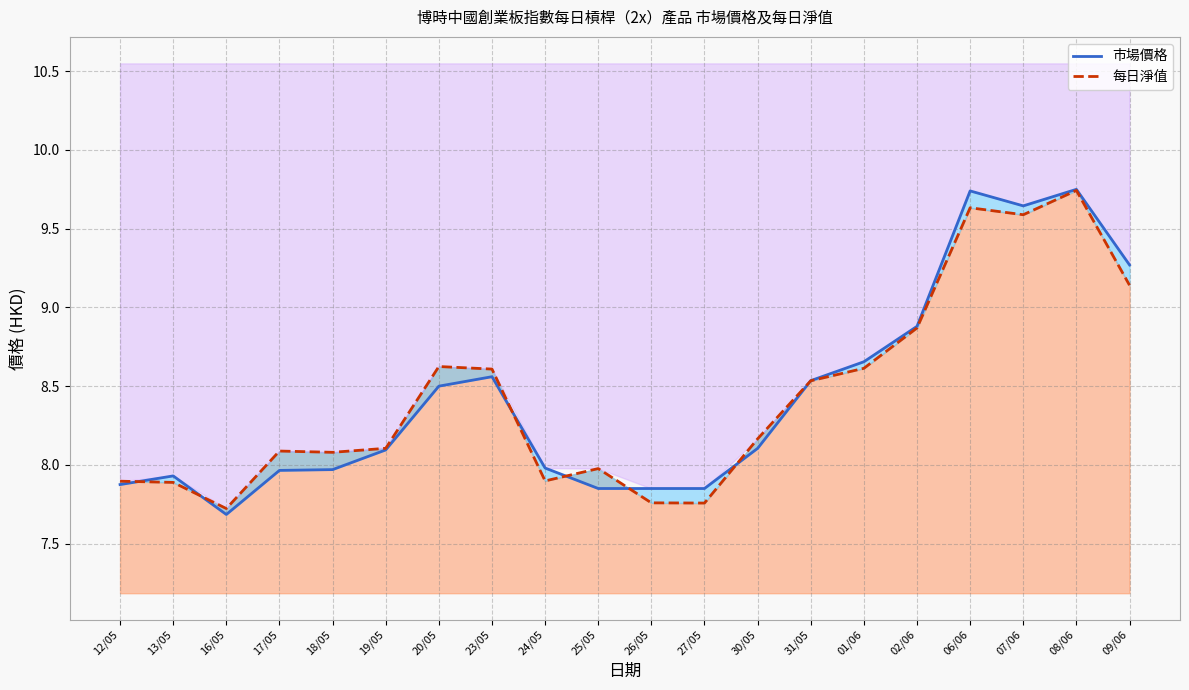

How many intersections are there between 每日淨值 and 市場價格?

7